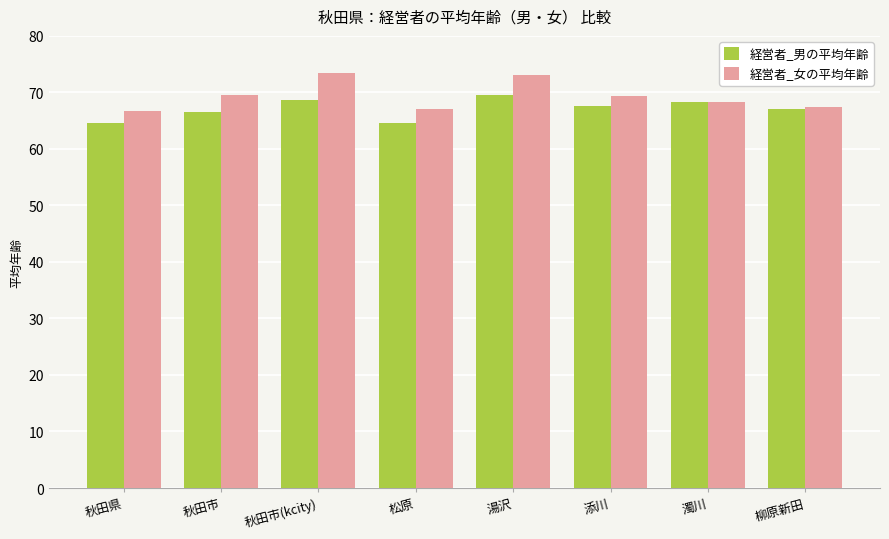

Is the value of 経営者_男の平均年齢 at 秋田市(kcity) greater than the value of 経営者_女の平均年齢 at 秋田市(kcity)?

No